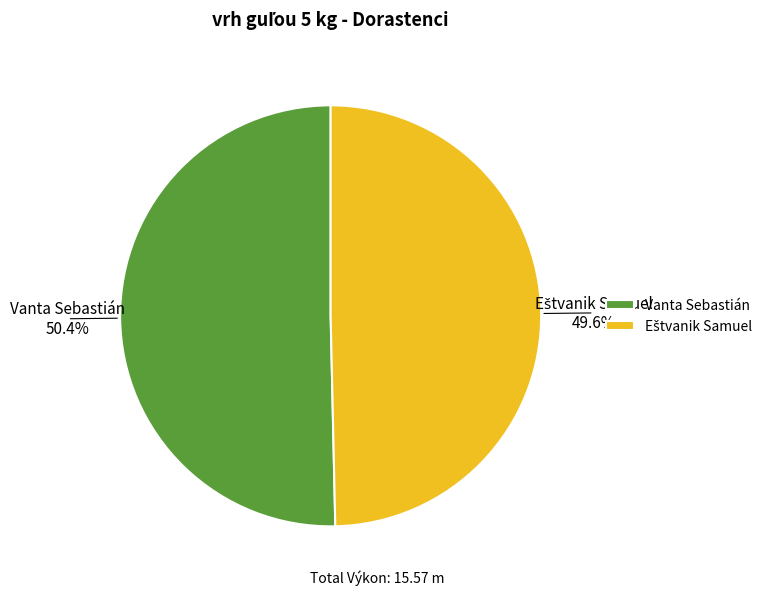

How much of the chart is everything except Vanta Sebastián?

49.6%